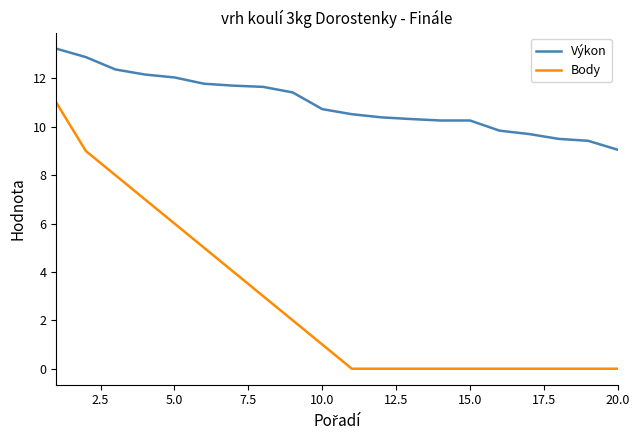

Rank the series by their maximum value, from highest to lowest.

Výkon, Body